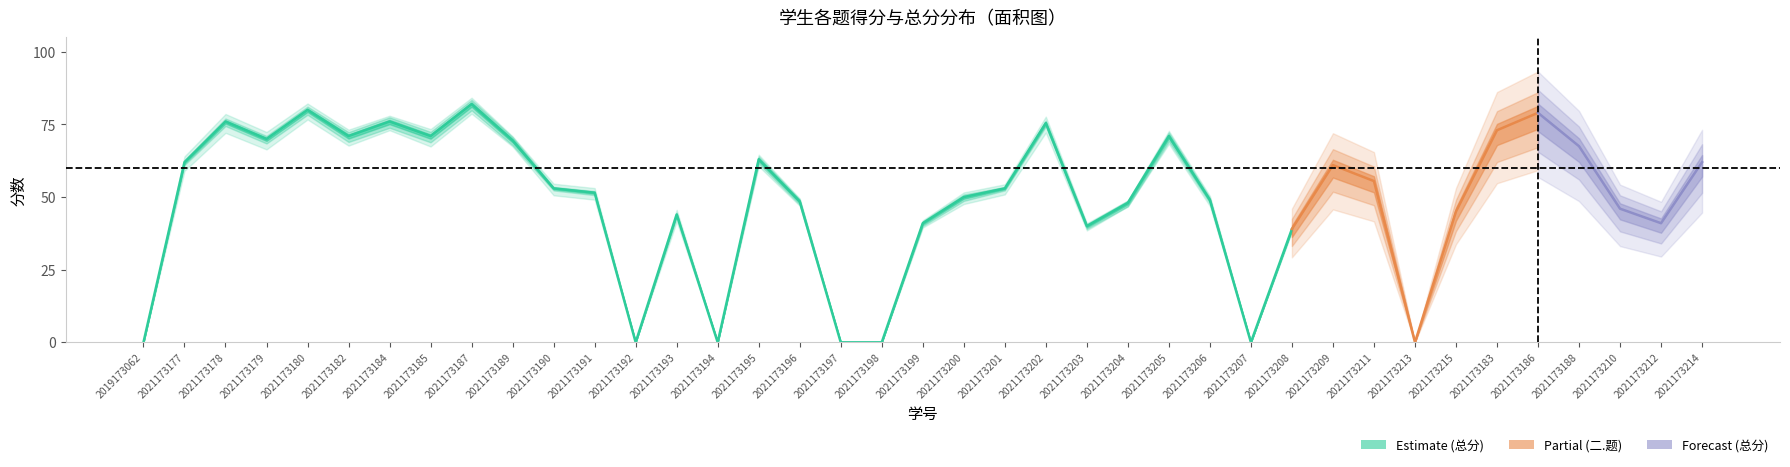

How many interior local valleys does the 总分 series have?

9